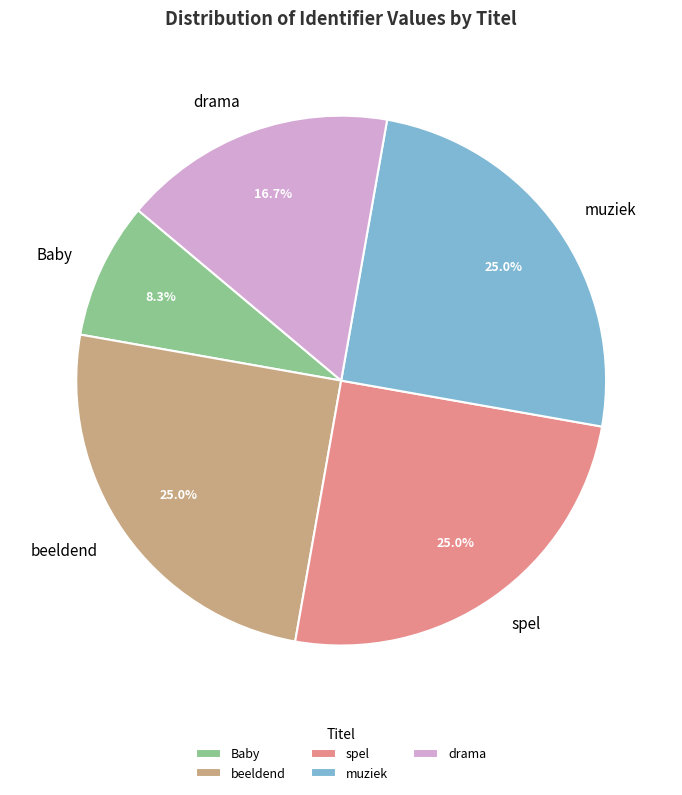

Between Baby and spel, which is larger?

spel